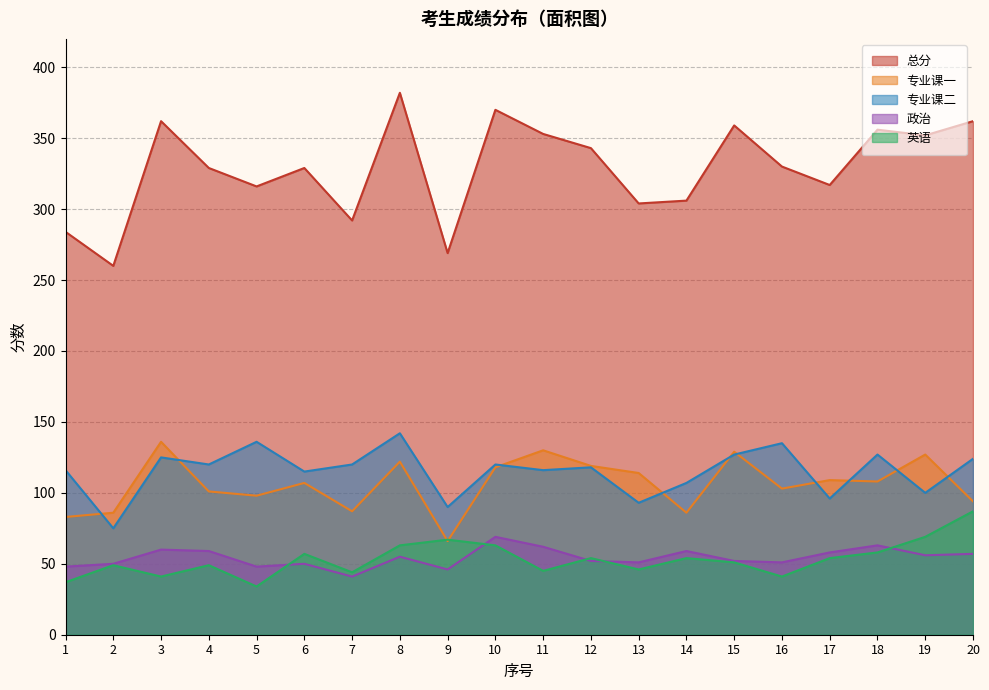

Is it true that 政治 equals 93 at 15?

False